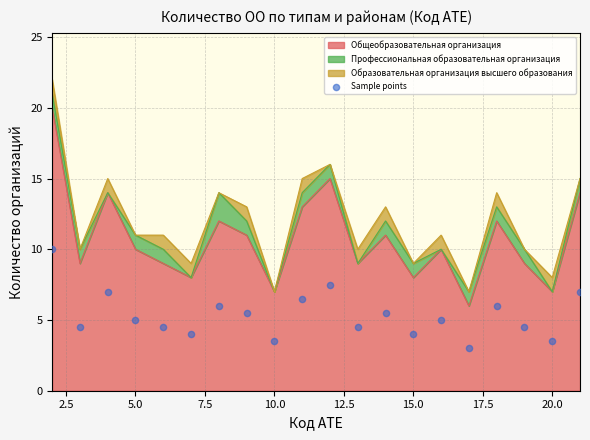

What is the minimum value for Общеобразовательная организация?

6